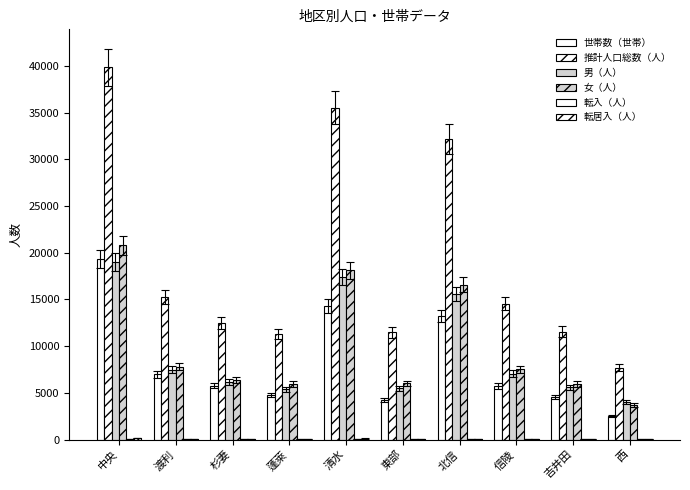

What is the minimum value for 世帯数（世帯）?

2518